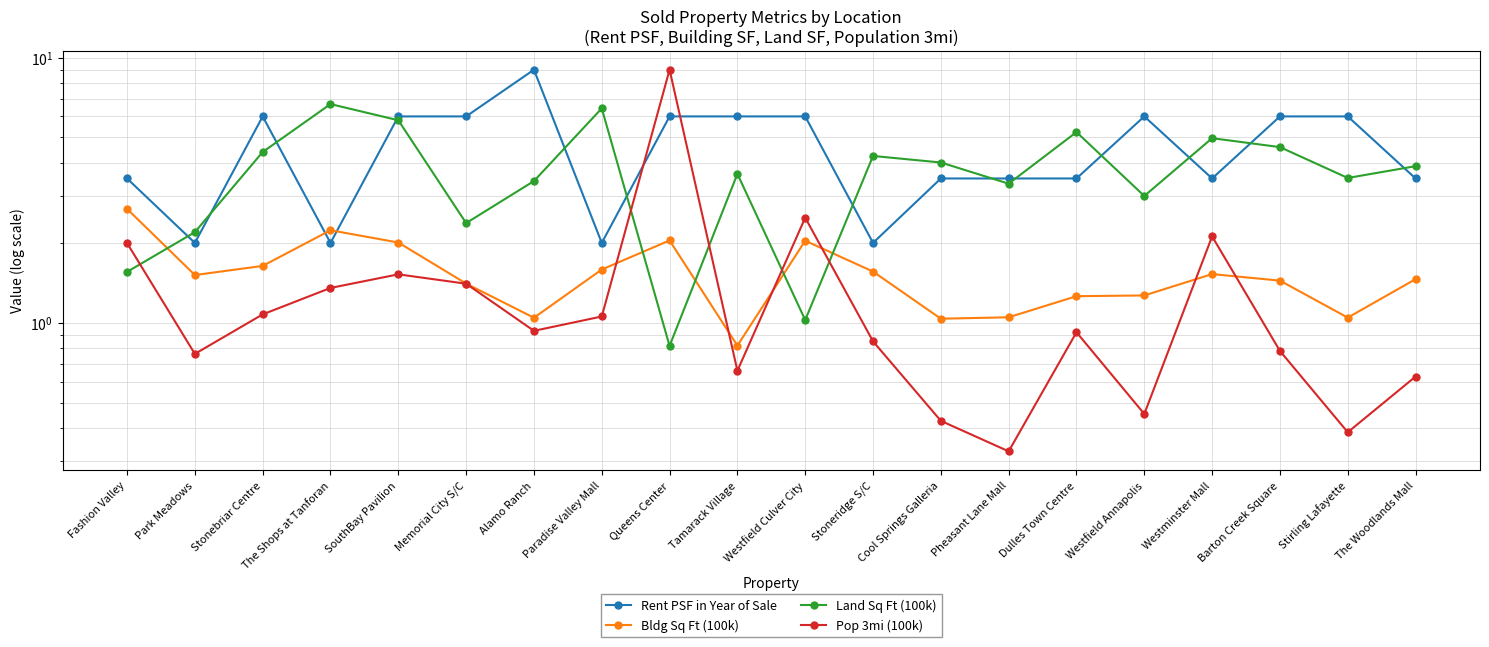

At which label does Rent PSF in Year of Sale reach its peak?

Alamo Ranch